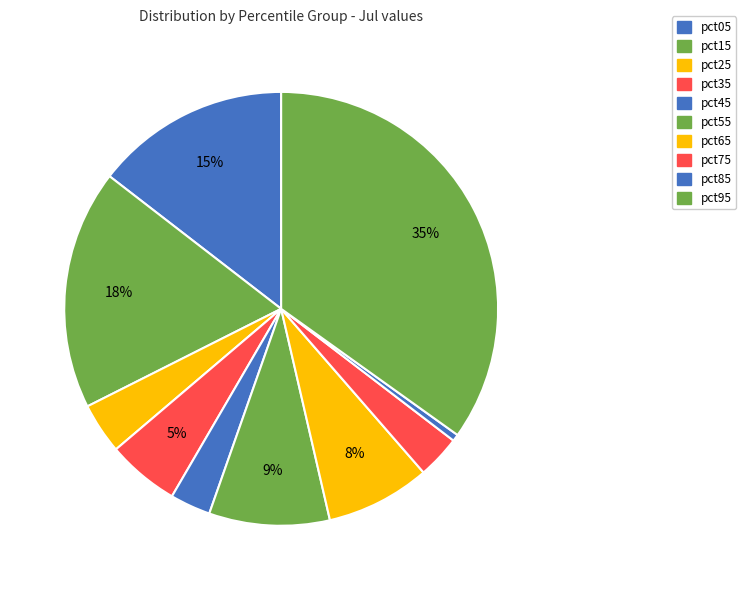

What is the smallest slice in the pie chart?

pct85